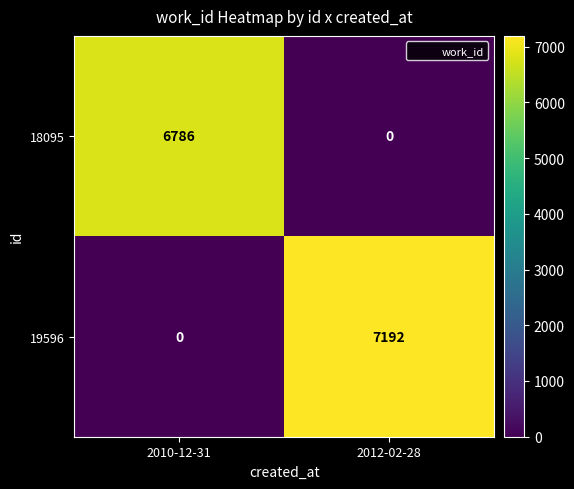

Read the 19596 value at 2012-02-28, to the nearest 100.

7200